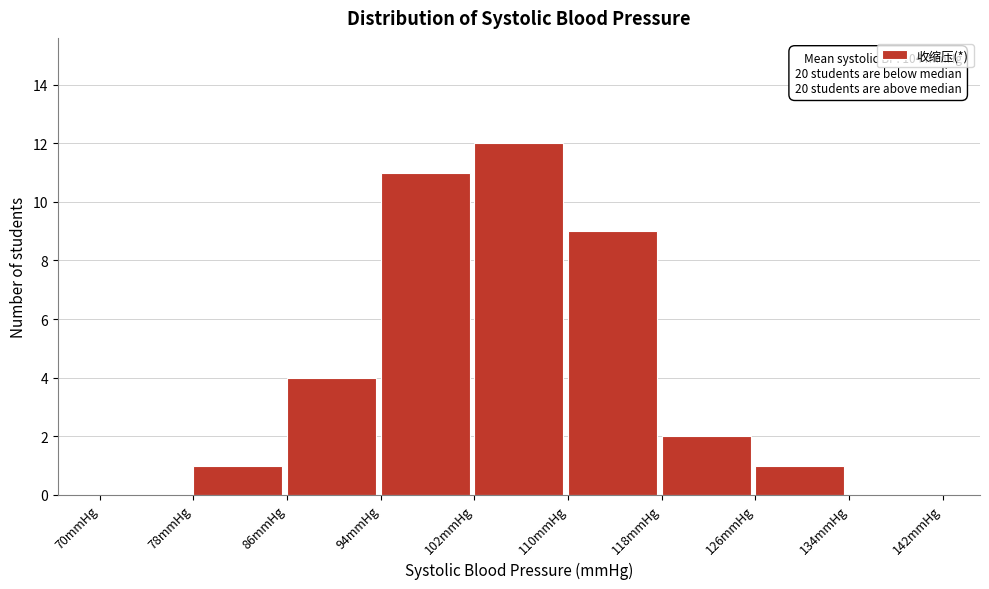

Over which range of the x-axis is the bar tallest?

102 to 110